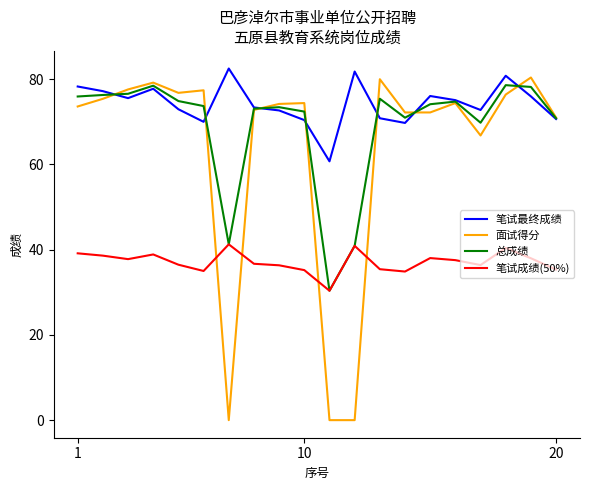

Which series has the largest range (max minus min)?

面试得分